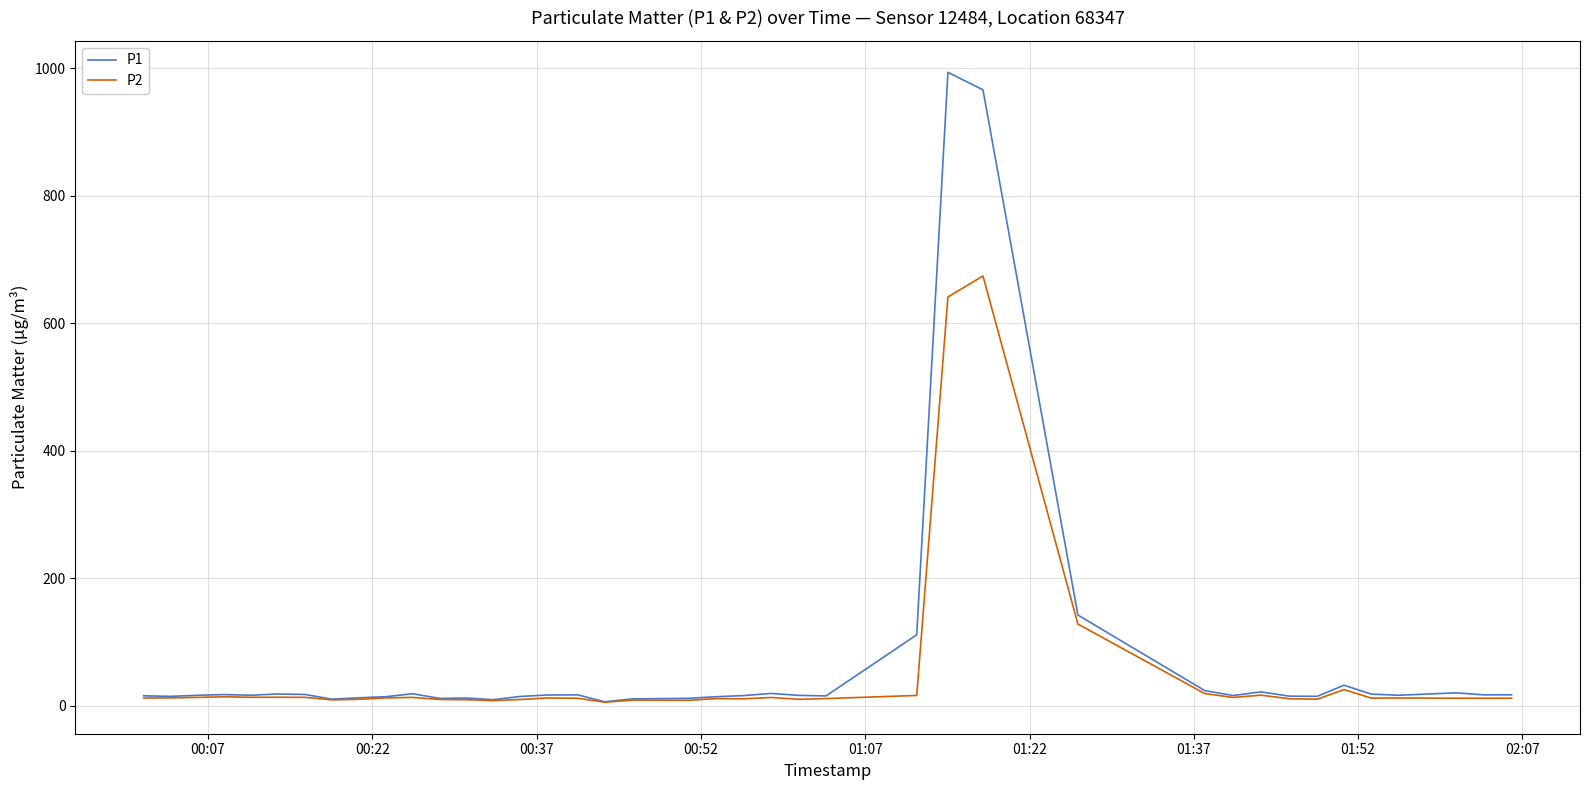

What is the smallest value displayed?

5.7